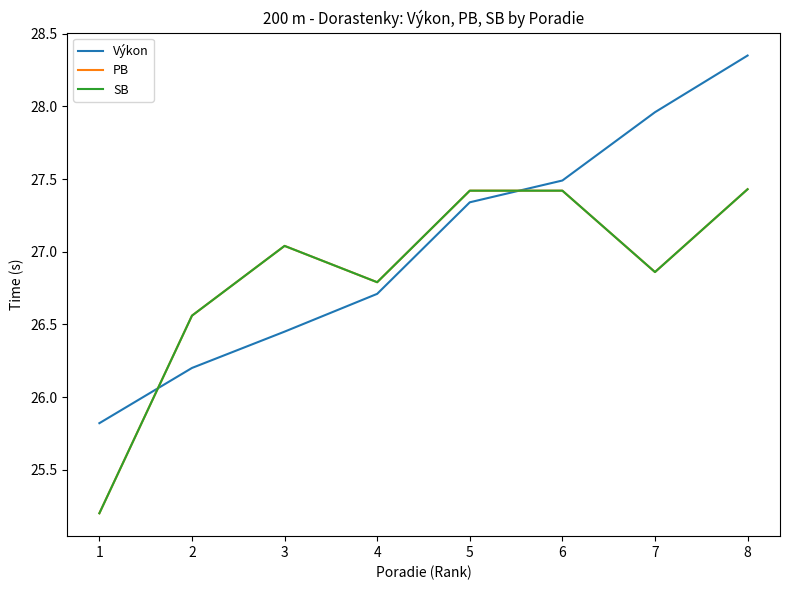

Does the chart display data point markers on the line(s)?

No